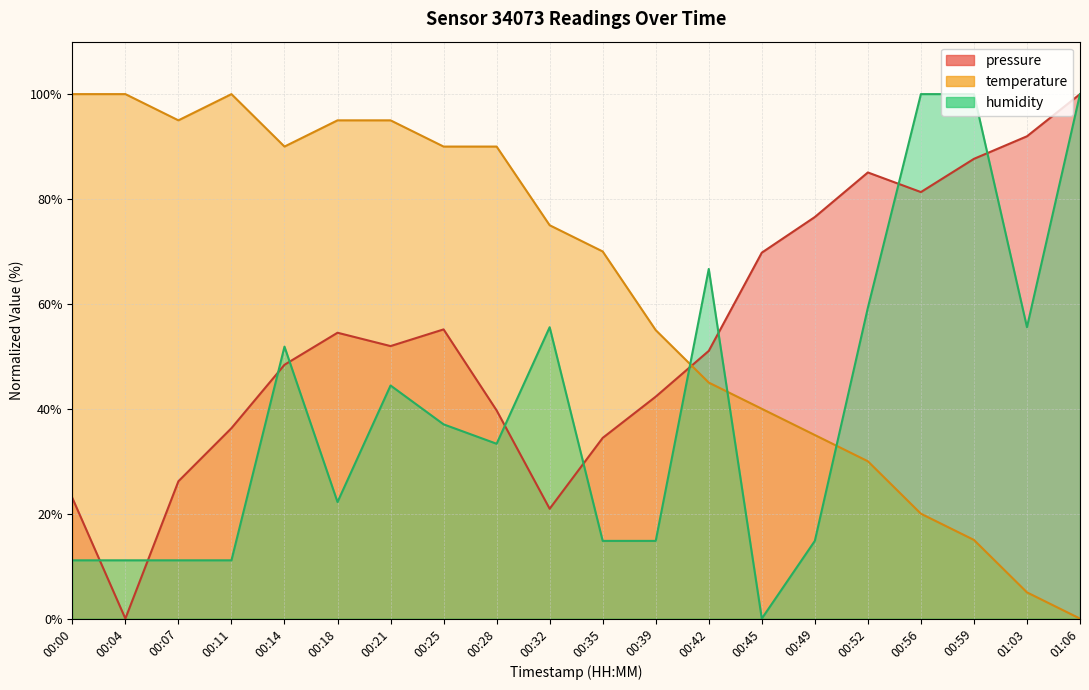

At which label does temperature first exceed 75?

00:00